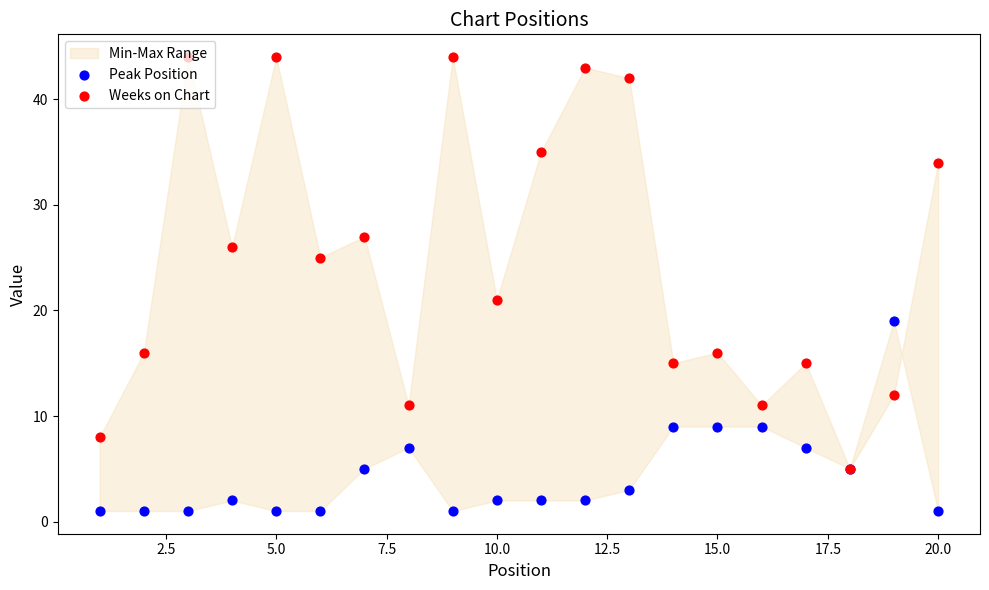

At which category is the sum across all series the highest?

5.0